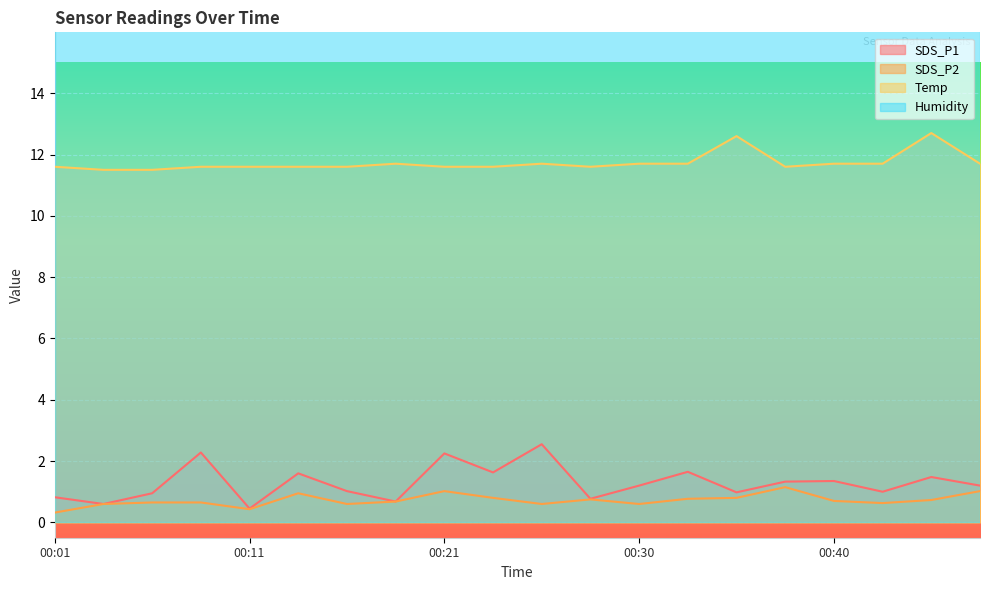

How many interior local valleys does the SDS_P2 series have?

5